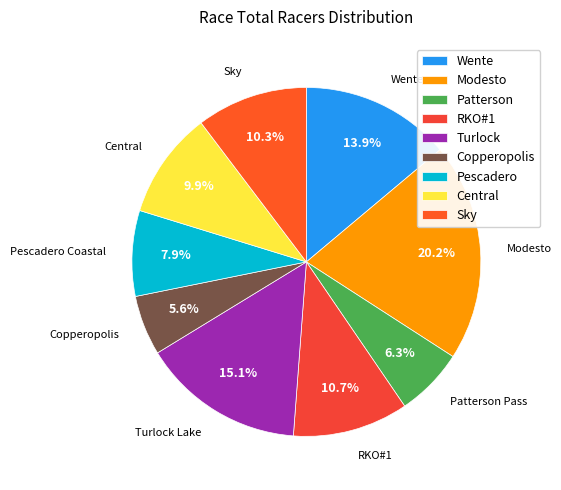

How many slices are in this pie chart?

9